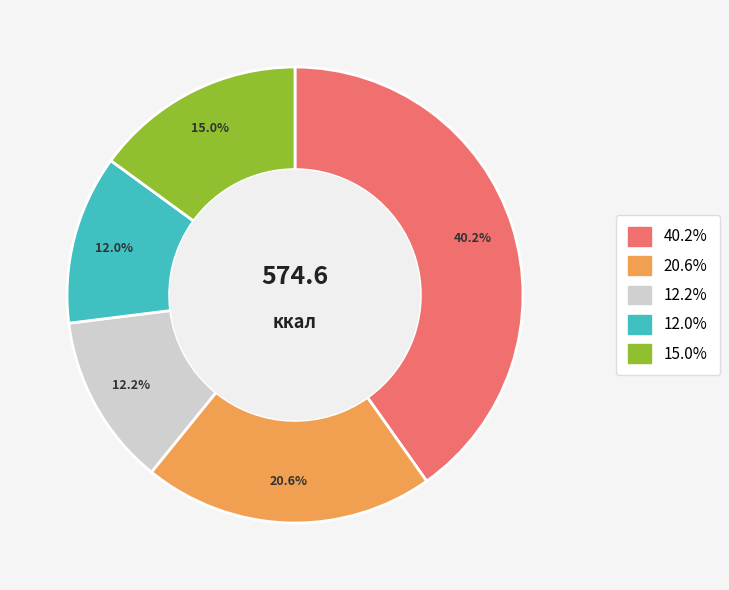

Is there any slice that represents more than half of the pie?

No